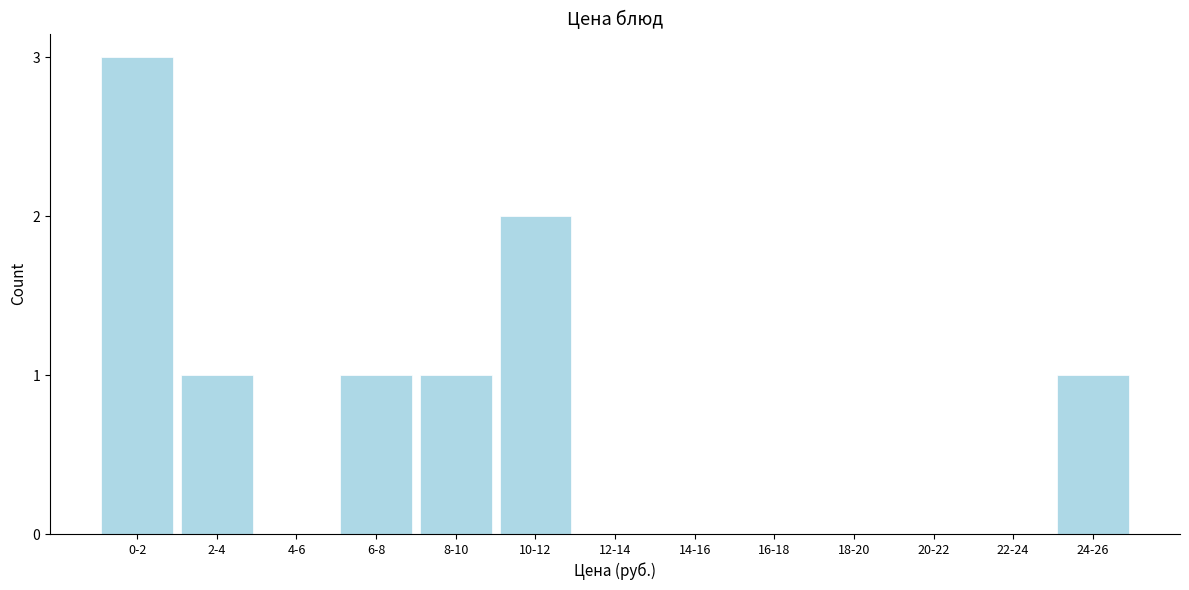

Reading left to right, list all the values displayed in this chart.

0-2=3	2-4=1	4-6=0	6-8=1	8-10=1	10-12=2	12-14=0	14-16=0	16-18=0	18-20=0	20-22=0	22-24=0	24-26=1